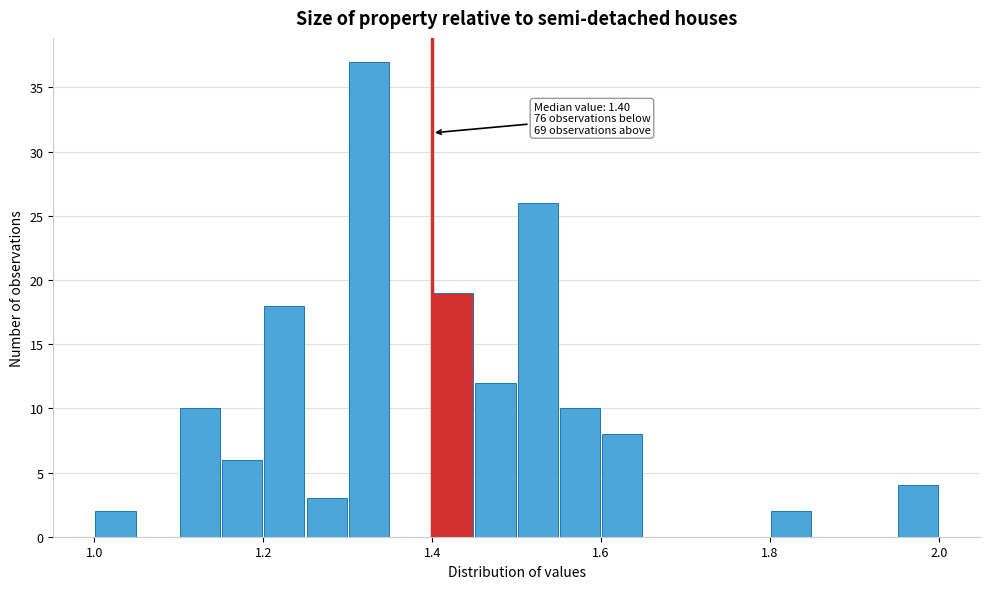

Read against the x-axis, roughly where is the centre of the tallest bar?

1.32